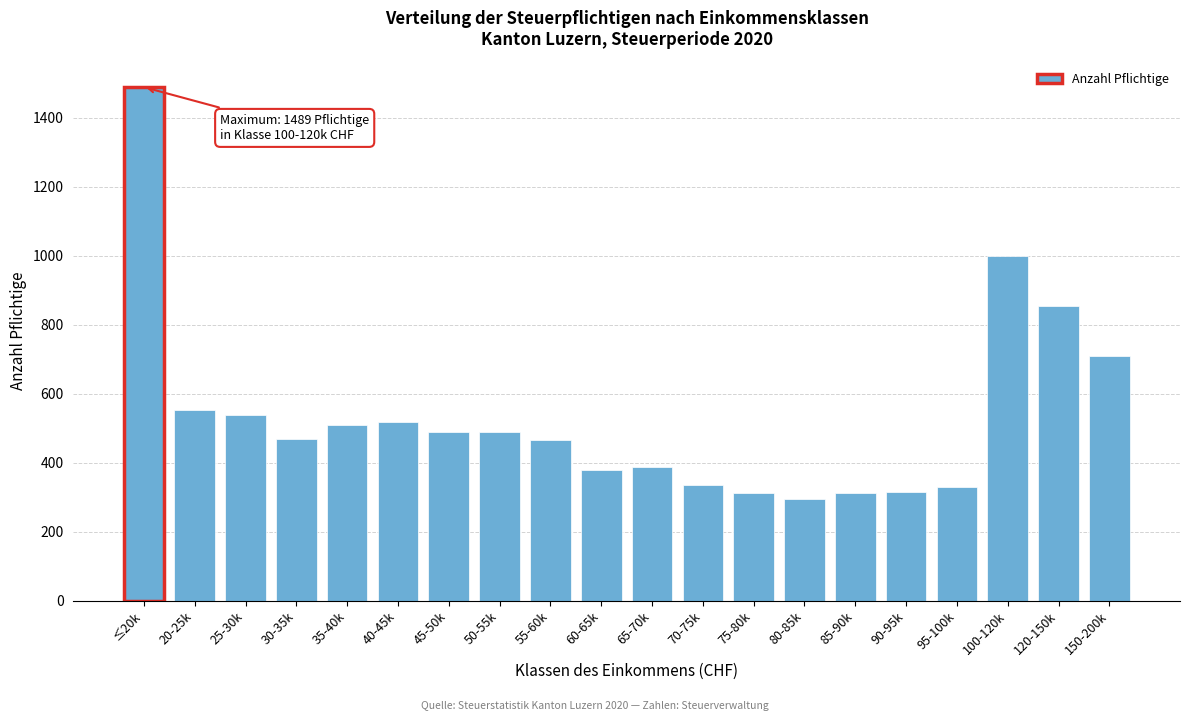

What is the label of the 20th bar from the right?

≤20k